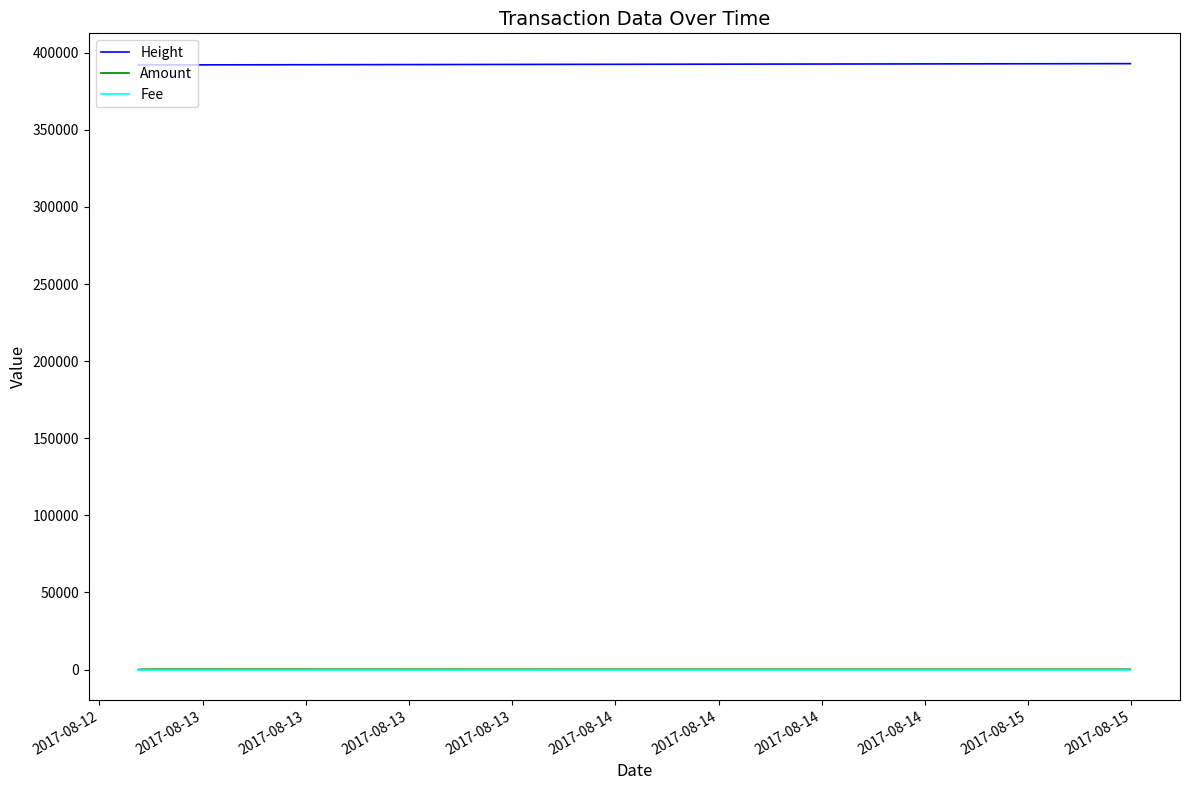

Does the chart display data point markers on the line(s)?

No